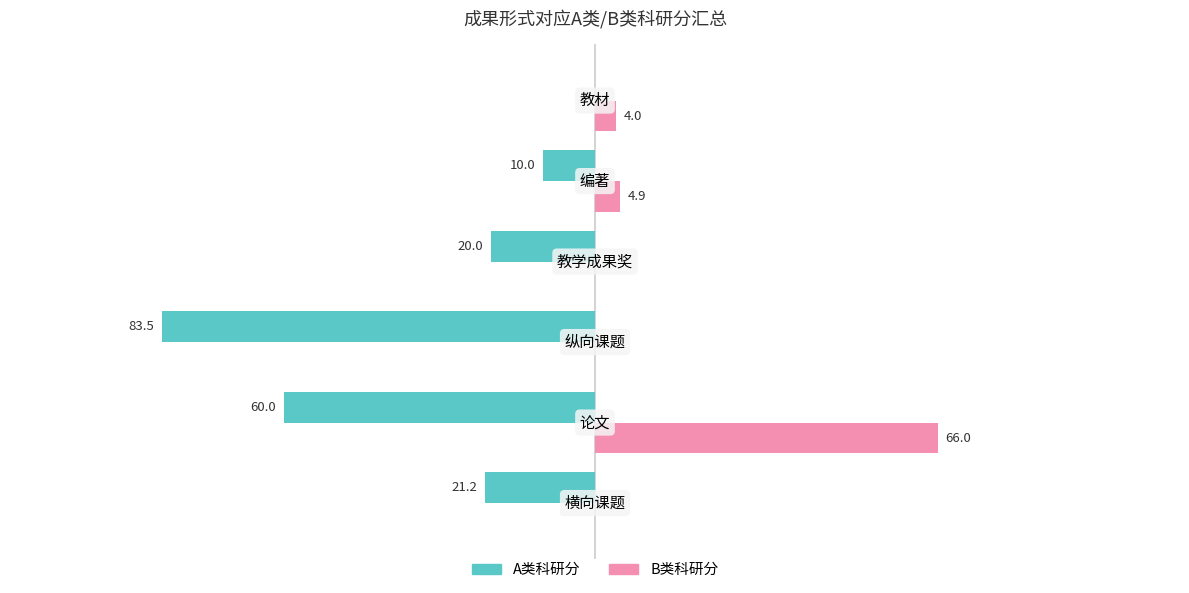

What are all the series names shown in the legend?

A类科研分, B类科研分